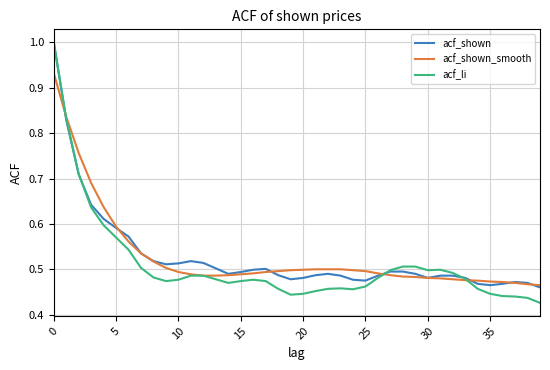

Which series has the largest range (max minus min)?

acf_li